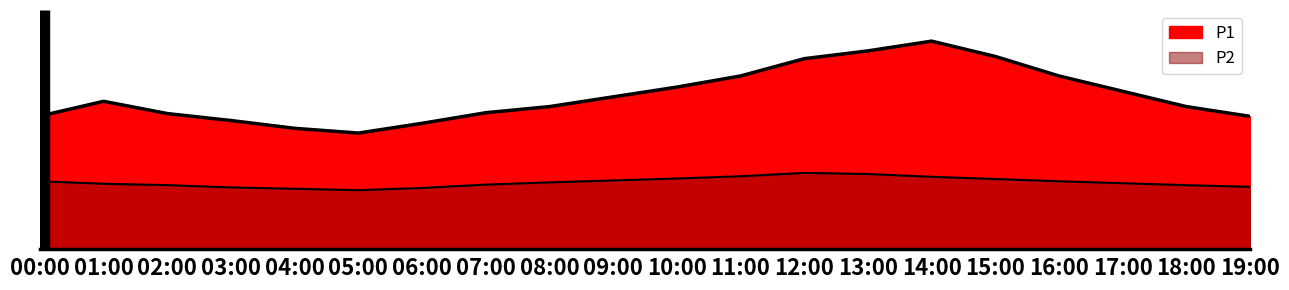

List the labels in order of P1 value, smallest first.

05:00, 04:00, 06:00, 03:00, 19:00, 00:00, 02:00, 07:00, 08:00, 18:00, 01:00, 09:00, 17:00, 10:00, 11:00, 16:00, 12:00, 15:00, 13:00, 14:00